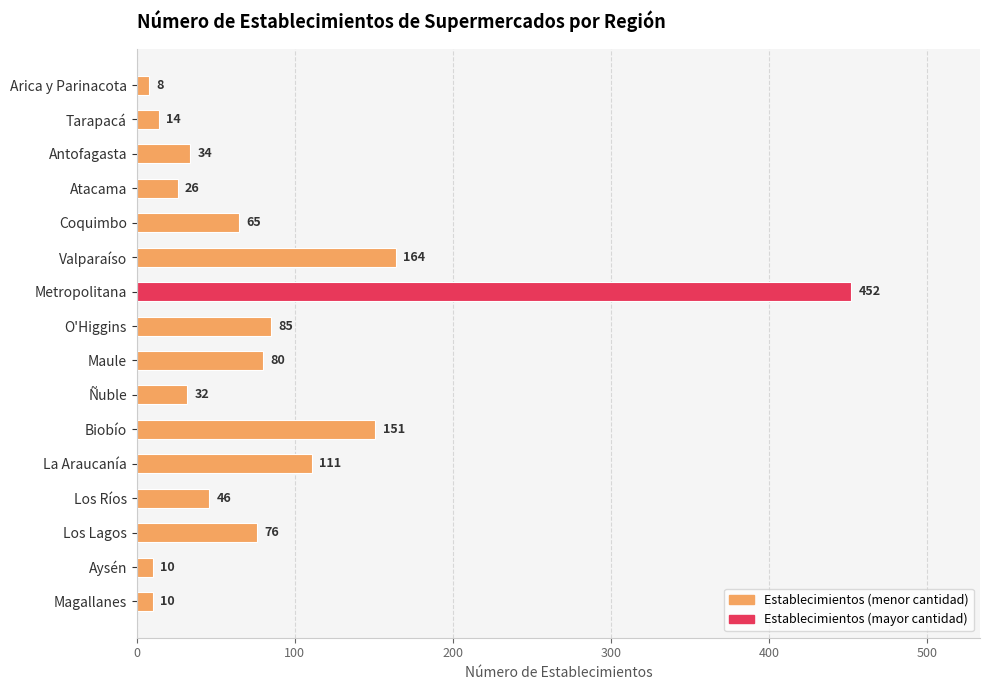

What is the ratio of the value at Coquimbo to the value at O'Higgins?

0.8